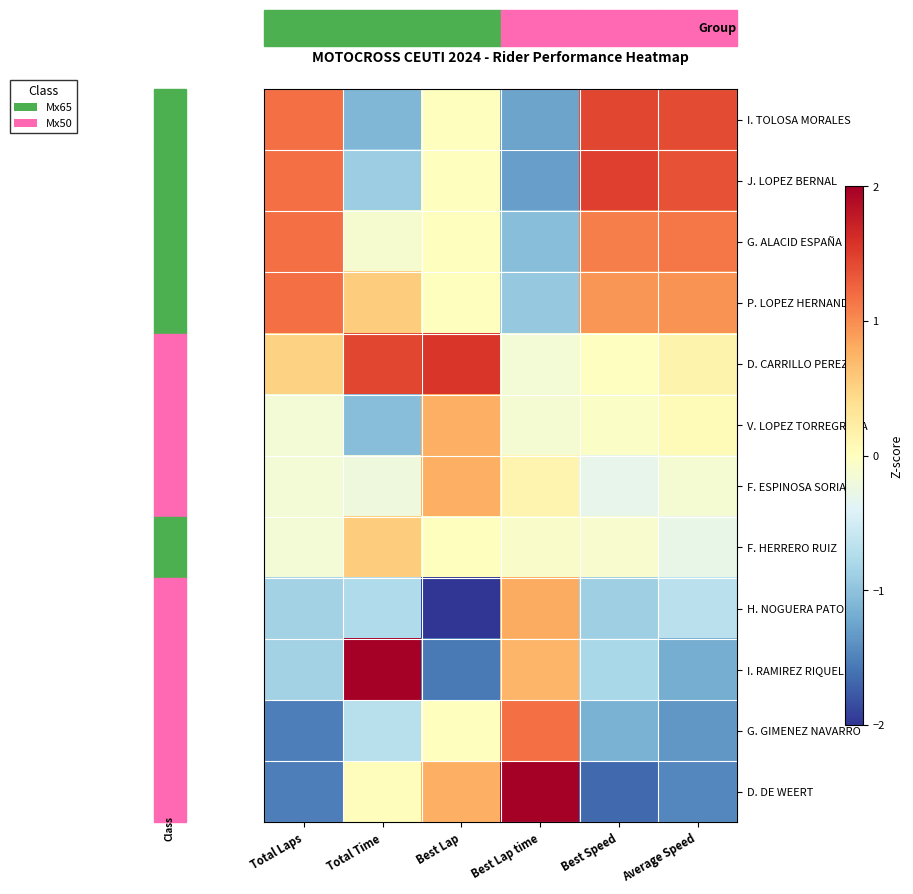

Reading left to right, list all the values displayed in this chart.

I. TOLOSA MORALES: Total Laps=1.2	Total Time=-1.1	Best Lap=0.0	Best Lap time=-1.3	Best Speed=1.4	Average Speed=1.4
J. LOPEZ BERNAL: Total Laps=1.2	Total Time=-0.9	Best Lap=0.0	Best Lap time=-1.3	Best Speed=1.5	Average Speed=1.4
G. ALACID ESPAÑA: Total Laps=1.2	Total Time=-0.1	Best Lap=0.0	Best Lap time=-1.0	Best Speed=1.1	Average Speed=1.1
P. LOPEZ HERNANDEZ: Total Laps=1.2	Total Time=0.6	Best Lap=0.0	Best Lap time=-0.9	Best Speed=1.0	Average Speed=1.0
D. CARRILLO PEREZ: Total Laps=0.5	Total Time=1.4	Best Lap=1.5	Best Lap time=-0.2	Best Speed=-0.0	Average Speed=0.1
V. LOPEZ TORREGROSA: Total Laps=-0.2	Total Time=-1.0	Best Lap=0.8	Best Lap time=-0.1	Best Speed=-0.0	Average Speed=0.1
F. ESPINOSA SORIANO: Total Laps=-0.2	Total Time=-0.2	Best Lap=0.8	Best Lap time=0.1	Best Speed=-0.3	Average Speed=-0.1
F. HERRERO RUIZ: Total Laps=-0.2	Total Time=0.5	Best Lap=0.0	Best Lap time=-0.1	Best Speed=-0.1	Average Speed=-0.3
H. NOGUERA PATON: Total Laps=-0.8	Total Time=-0.8	Best Lap=-2.3	Best Lap time=0.8	Best Speed=-0.9	Average Speed=-0.7
I. RAMIREZ RIQUELME: Total Laps=-0.8	Total Time=2.3	Best Lap=-1.5	Best Lap time=0.7	Best Speed=-0.8	Average Speed=-1.2
G. GIMENEZ NAVARRO: Total Laps=-1.5	Total Time=-0.7	Best Lap=0.0	Best Lap time=1.2	Best Speed=-1.1	Average Speed=-1.3
D. DE WEERT: Total Laps=-1.5	Total Time=0.0	Best Lap=0.8	Best Lap time=2.1	Best Speed=-1.7	Average Speed=-1.5